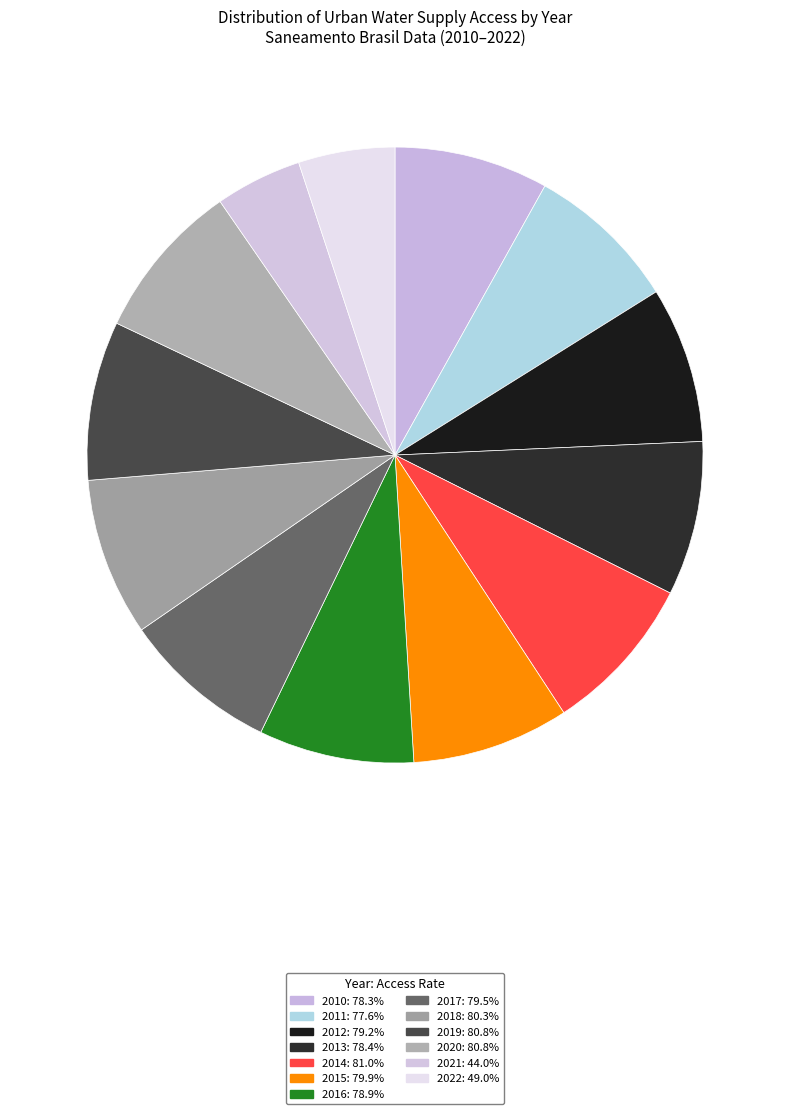

To the nearest percent, what percentage of the pie is 2015?

8%